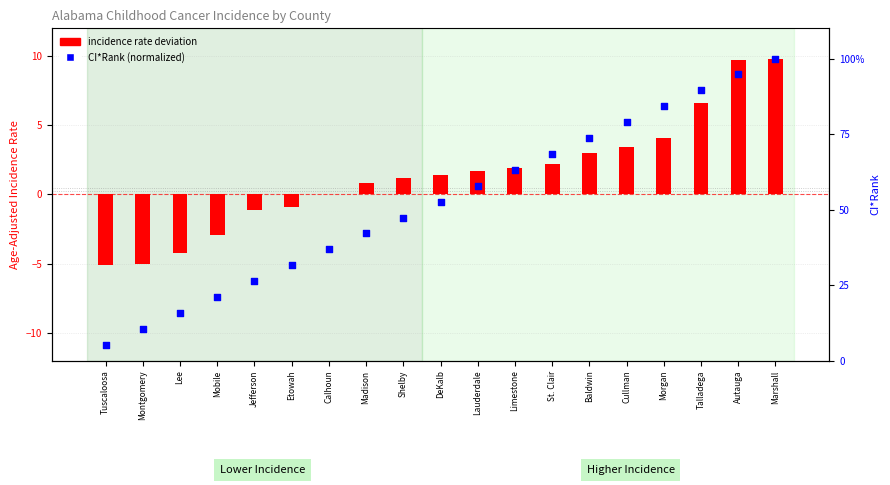

Which series has the largest total across all categories?

CI*Rank (normalized)